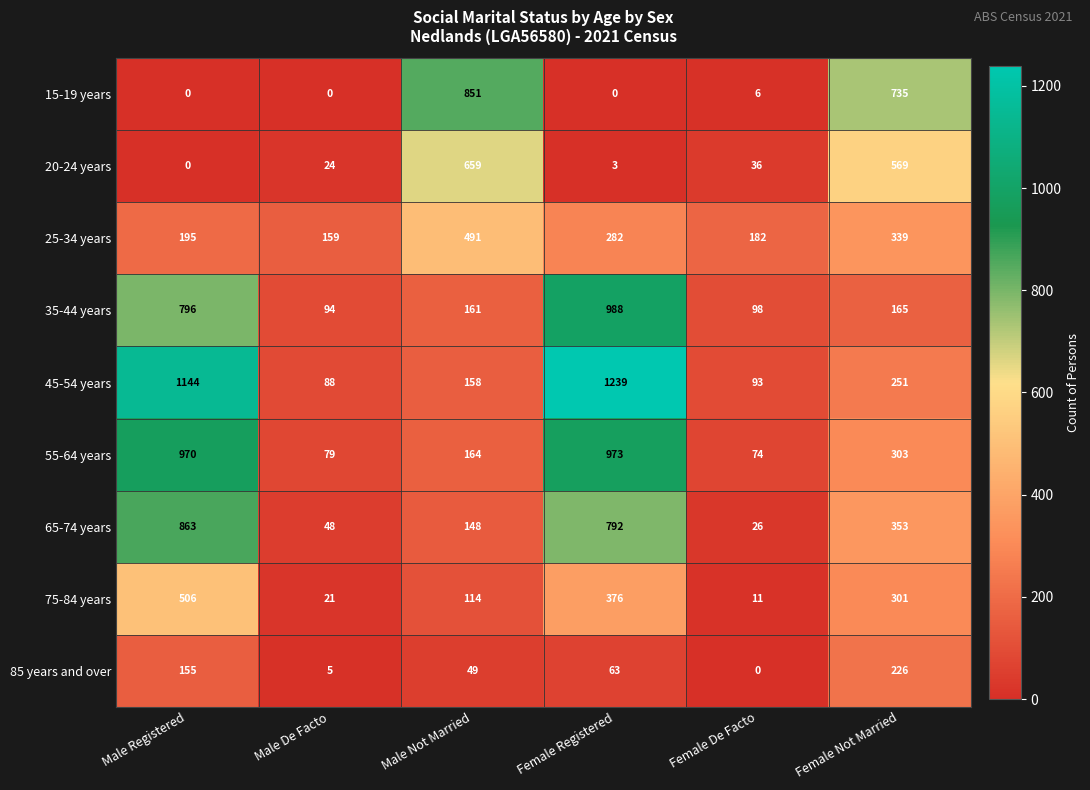

What is the greatest value displayed?

1239